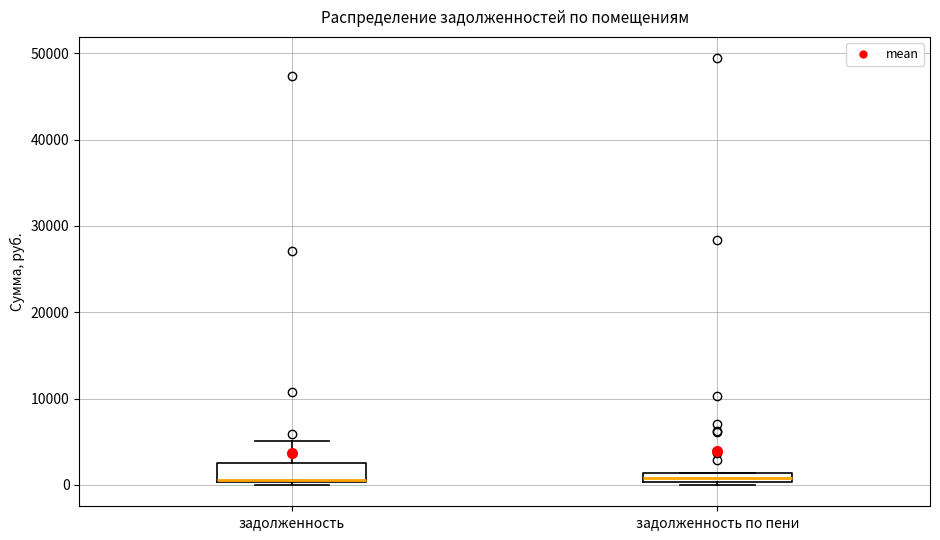

Which box is the tallest, from its lower edge to its upper edge?

задолженность